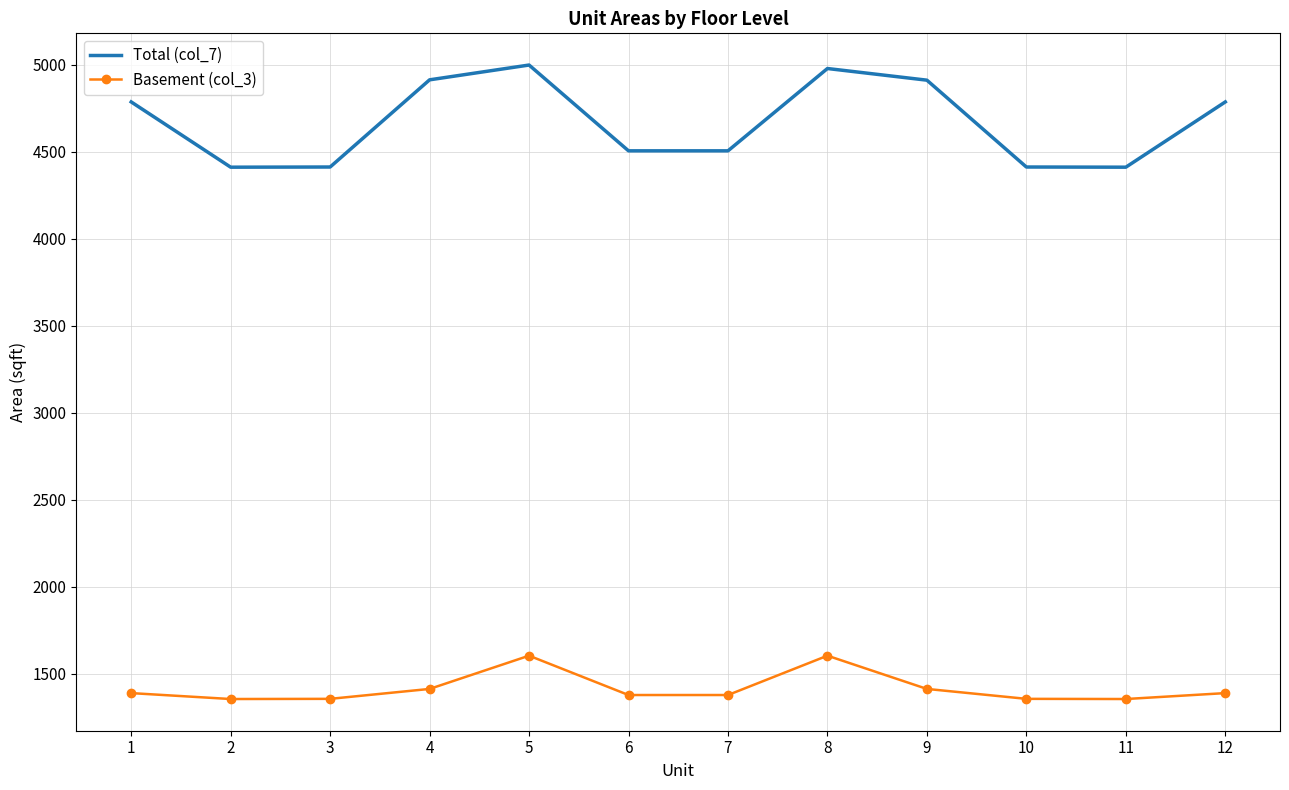

How many interior local peaks does the Total (col_7) series have?

2